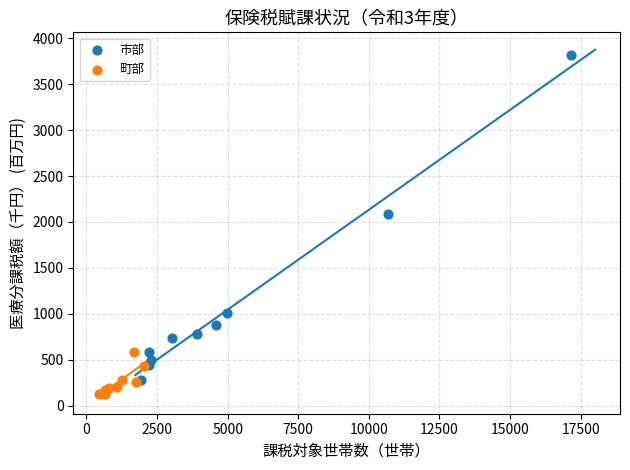

Which series has the largest Y range (max minus min)?

市部